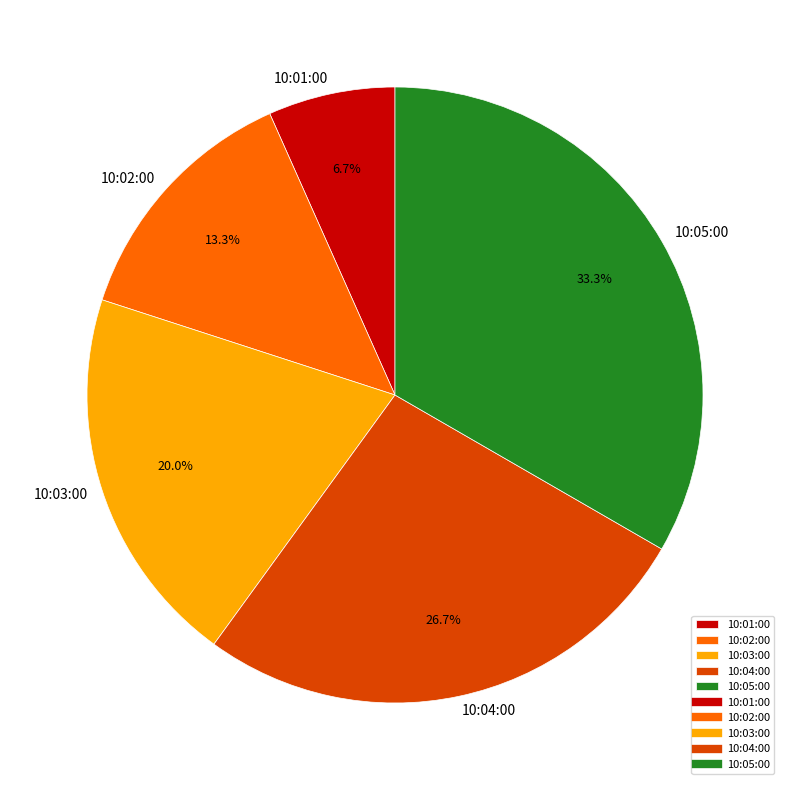

Which category has the biggest portion of the pie?

10:05:00